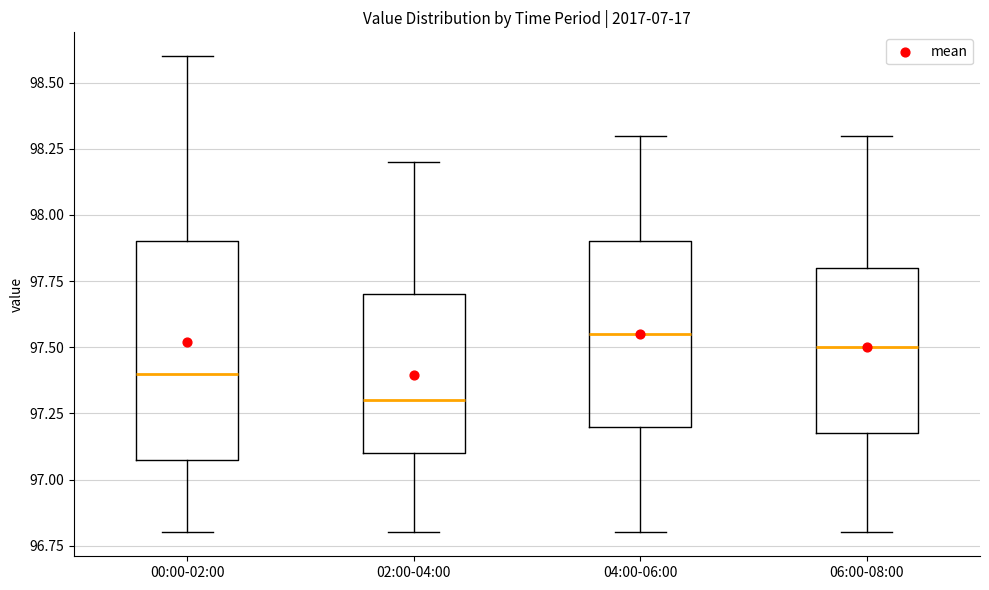

Reading left to right, read every box against the y-axis: the position of its median line, the range the box covers, and the ends of its whiskers. The values are not printed on the chart, so give them approximately, as read against the axis.

00:00-02:00: median 97.40, box 97.10 to 97.90, whiskers 96.80 to 98.60
02:00-04:00: median 97.30, box 97.10 to 97.70, whiskers 96.80 to 98.20
04:00-06:00: median 97.55, box 97.20 to 97.90, whiskers 96.80 to 98.30
06:00-08:00: median 97.50, box 97.20 to 97.80, whiskers 96.80 to 98.30